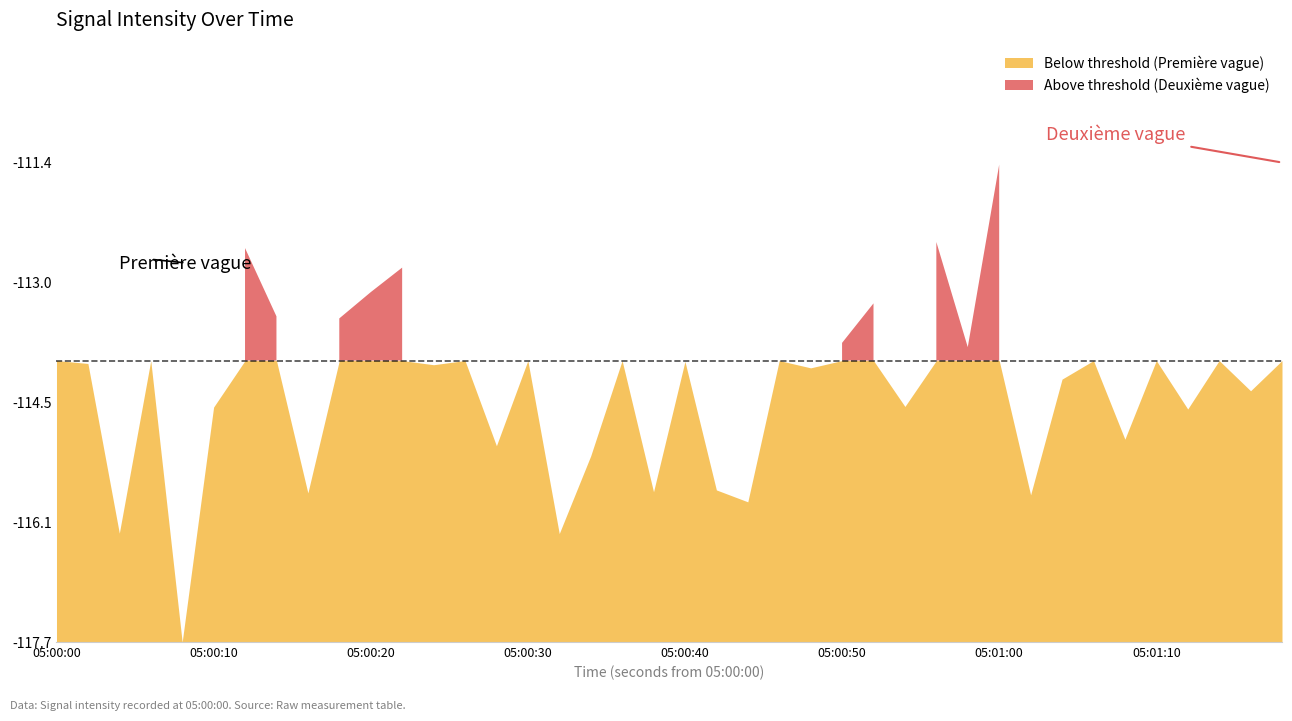

How many interior local peaks (higher than both neighbors) does the data have?

14